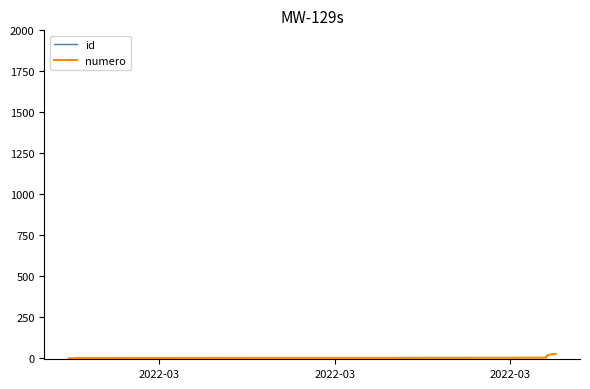

What is the value of the id point at the 28th from the left?

48825